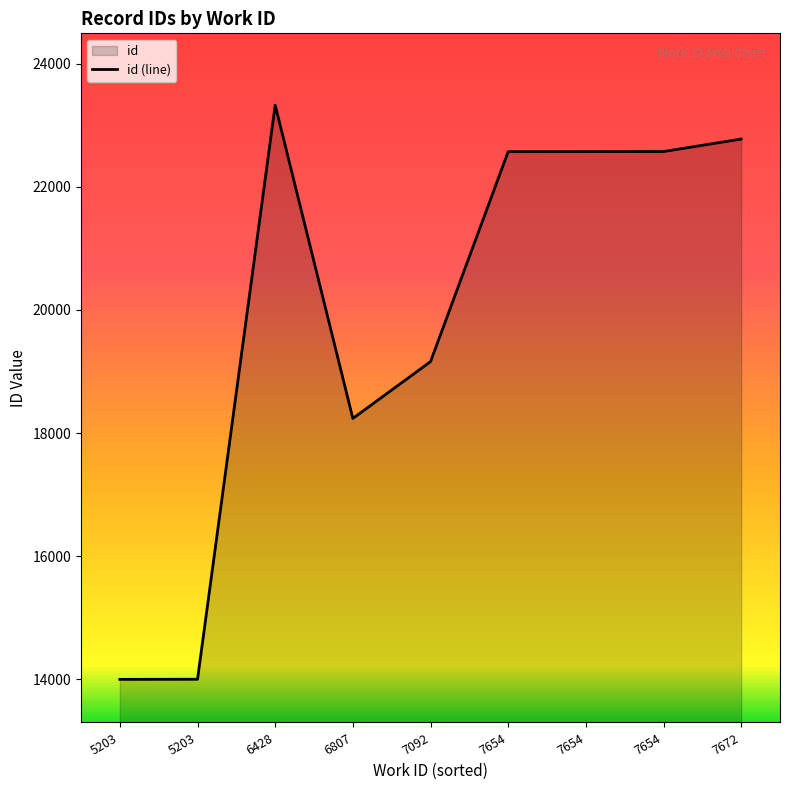

How many lines are shown in the chart?

1